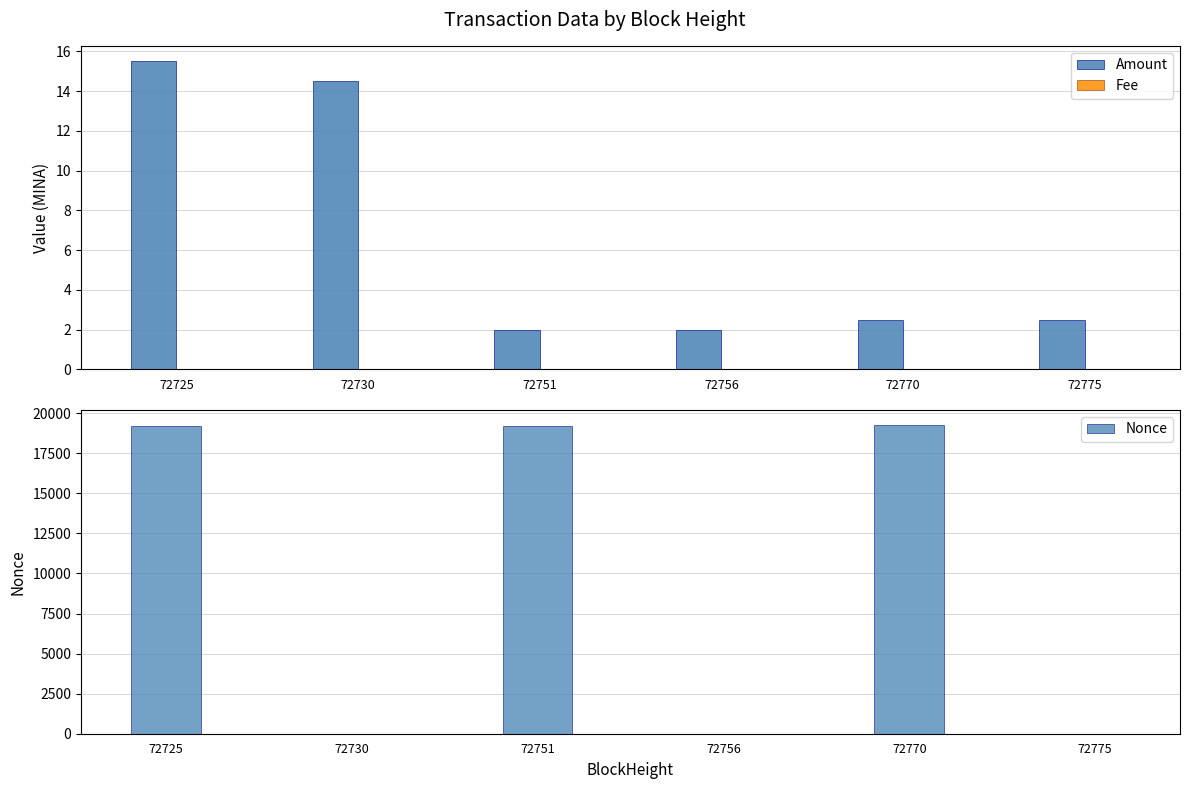

At which category does the chart reach its peak across all series?

72770